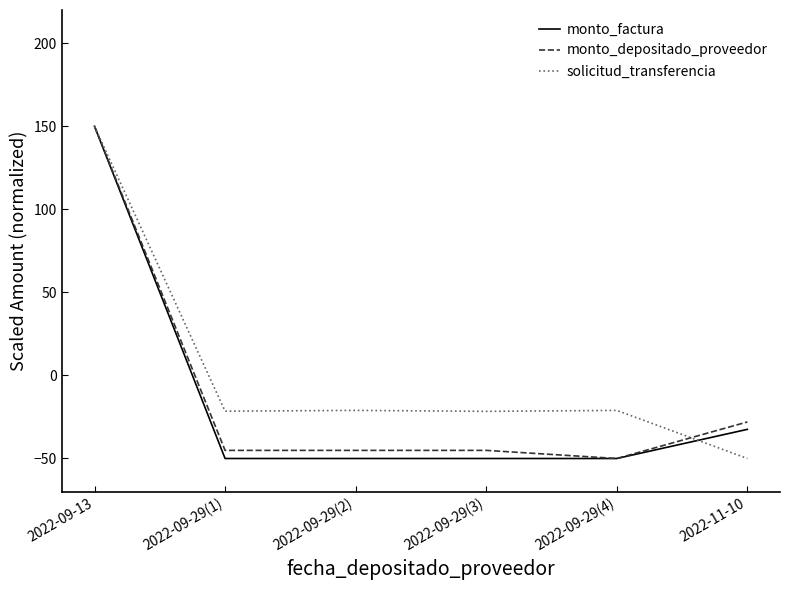

At which category is the sum across all series the highest?

2022-09-13